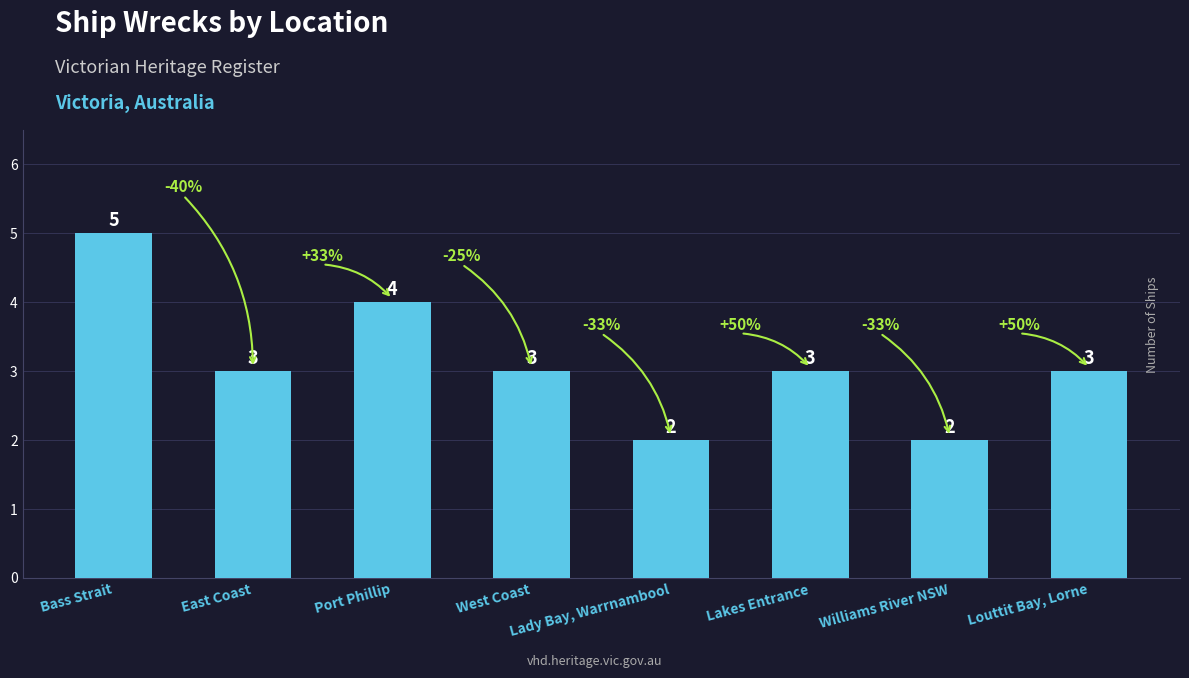

What is the change in value from Port Phillip to Williams River NSW?

-2